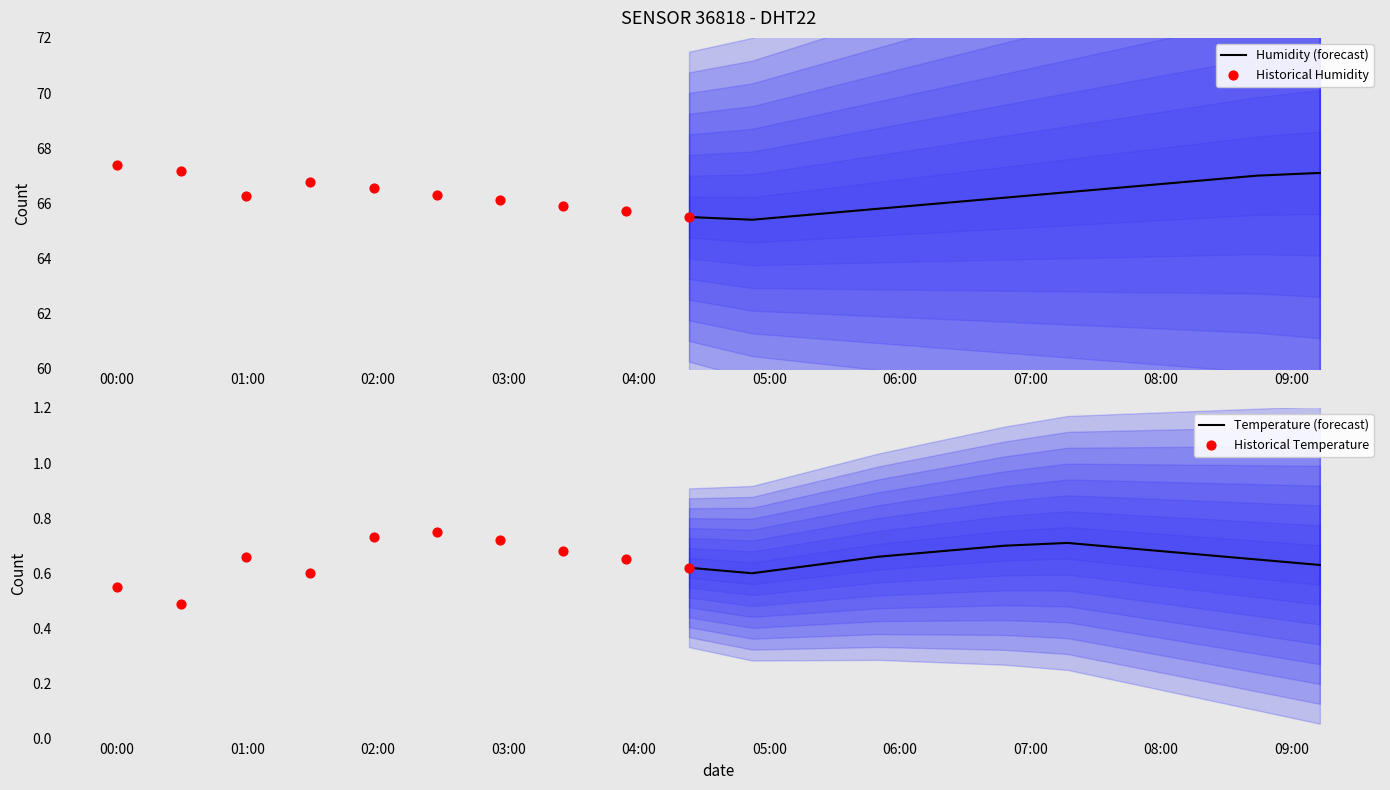

What are all the series names shown in the legend?

humidity, temperature